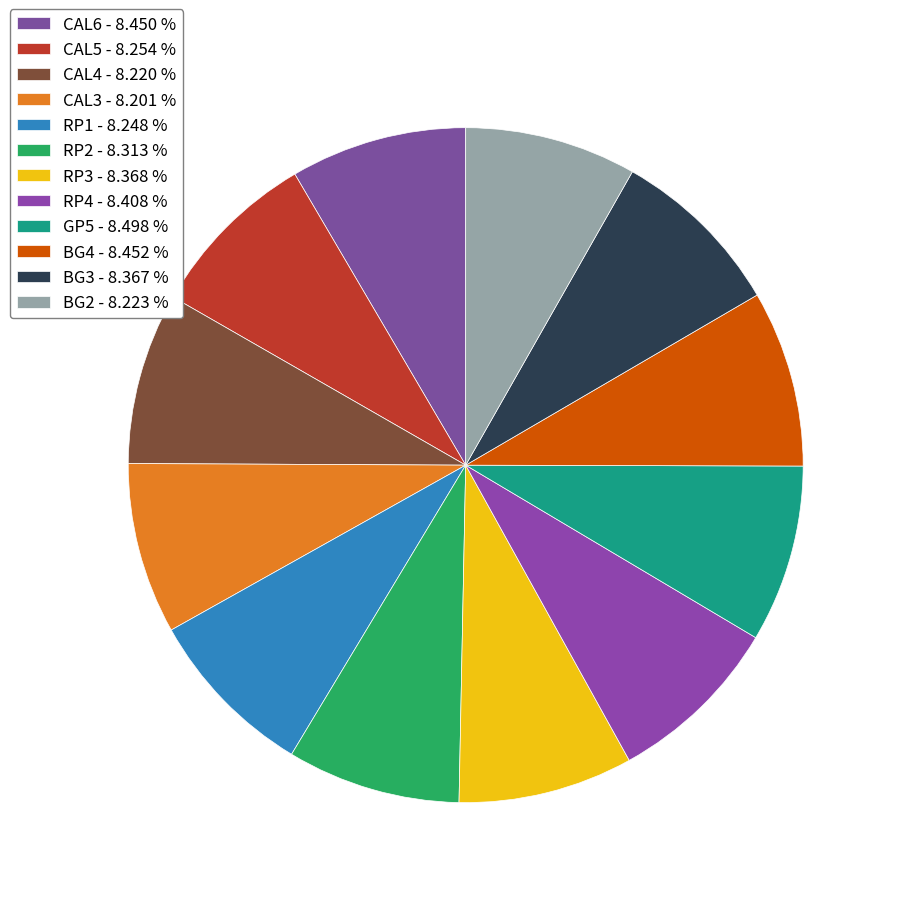

Is RP4 the majority of the pie?

No